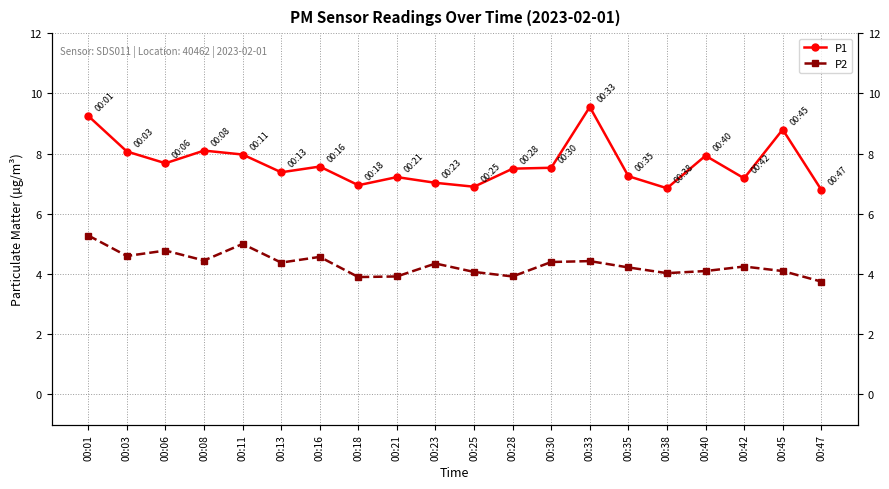

Reading left to right, extract all data points from this chart.

P1: 9.2	8.1	7.7	8.1	8.0	7.4	7.6	7.0	7.2	7.0	6.9	7.5	7.5	9.6	7.2	6.8	7.9	7.2	8.8	6.8
P2: 5.3	4.6	4.8	4.5	5.0	4.4	4.6	3.9	3.9	4.3	4.1	3.9	4.4	4.4	4.2	4.0	4.1	4.2	4.1	3.8